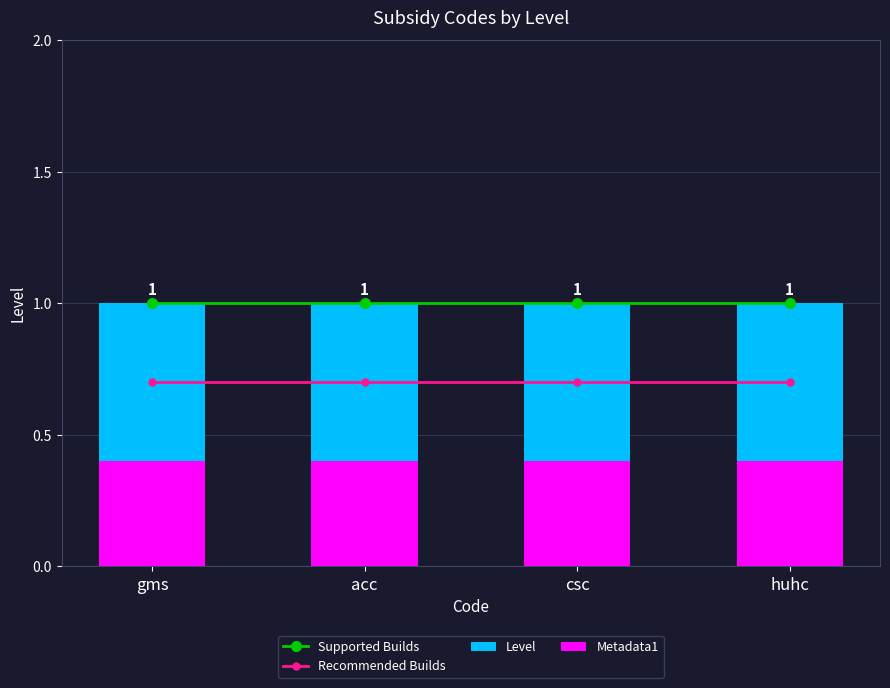

What is the value of the Recommended Builds bar at the 1st from the left?

0.7